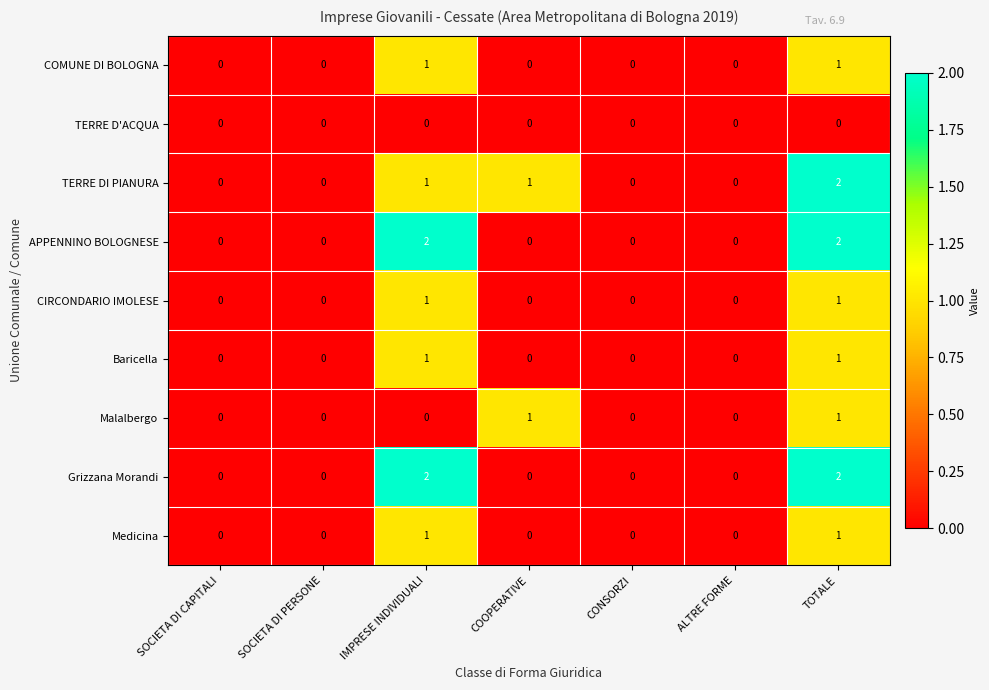

True or false: CIRCONDARIO IMOLESE has a value of -1 at SOCIETA DI CAPITALI.

False